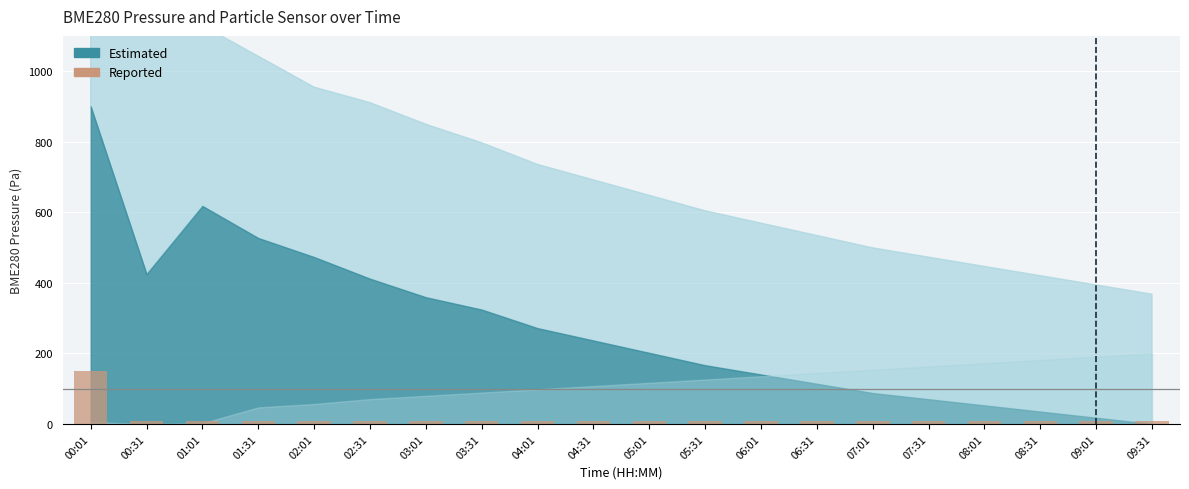

What is the difference between the values at 03:01 and 05:01?

2